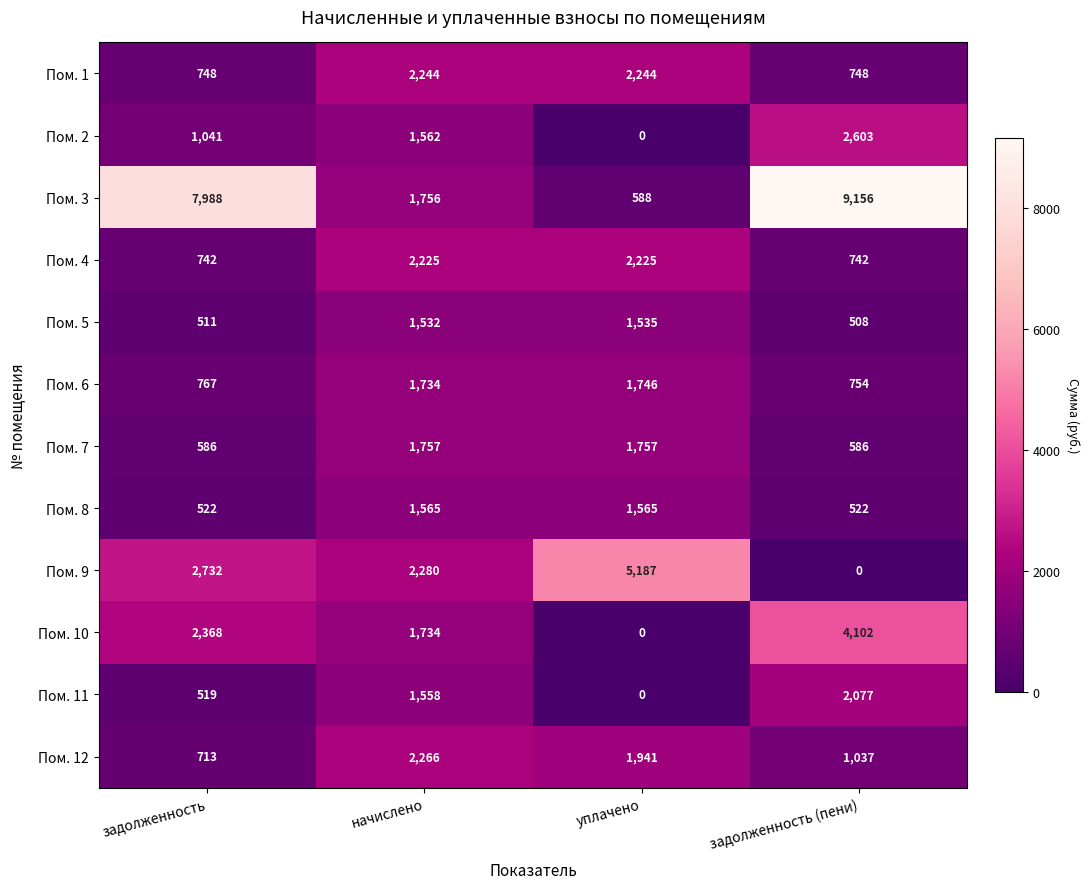

Is it true that Пом. 1 equals 1225 at уплачено?

False